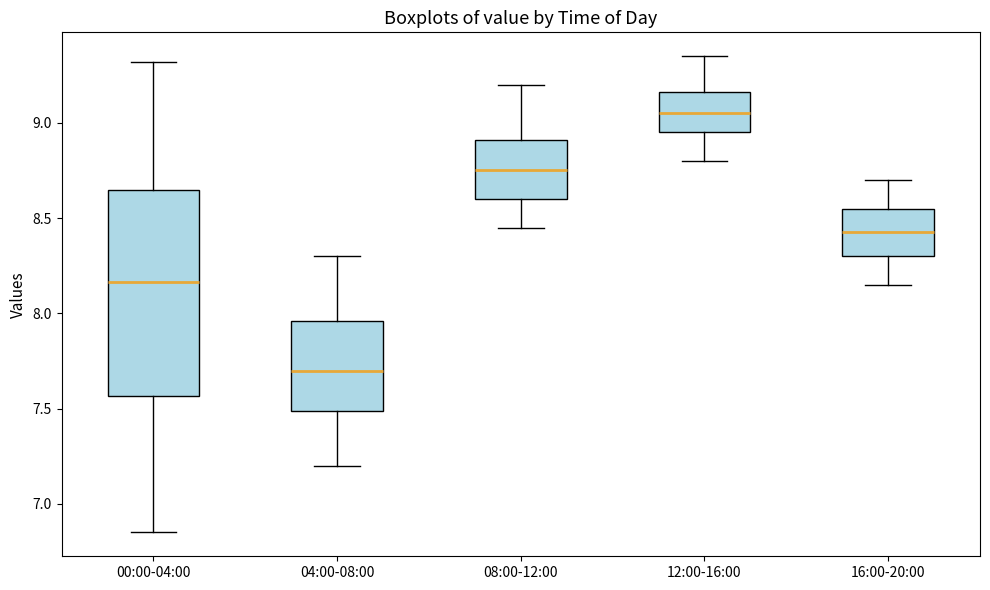

Reading left to right, transcribe this box plot: for each box, give where its median line is, the range the box spans, and where its two whiskers end, as read against the y-axis. The values are not printed on the chart, so give them approximately, as read against the axis.

00:00-04:00: median 8.15, box 7.55 to 8.65, whiskers 6.85 to 9.30
04:00-08:00: median 7.70, box 7.50 to 7.95, whiskers 7.20 to 8.30
08:00-12:00: median 8.75, box 8.60 to 8.90, whiskers 8.45 to 9.20
12:00-16:00: median 9.05, box 8.95 to 9.15, whiskers 8.80 to 9.35
16:00-20:00: median 8.45, box 8.30 to 8.55, whiskers 8.15 to 8.70